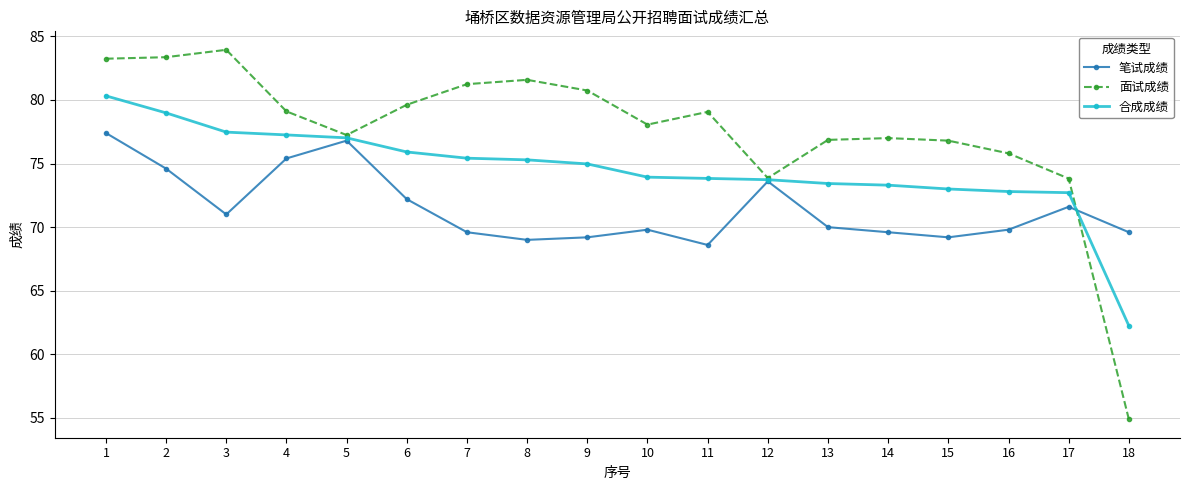

What is the difference between the 合成成绩 values at 15 and 5?

4.0